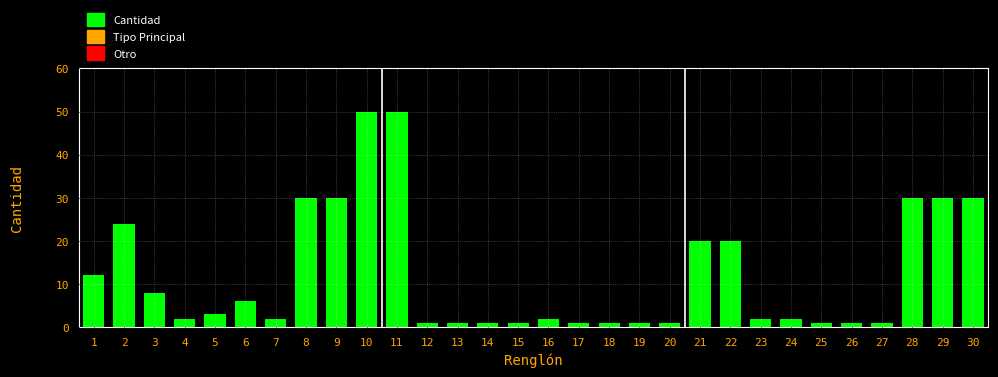

What is the difference between the maximum and minimum values?

49